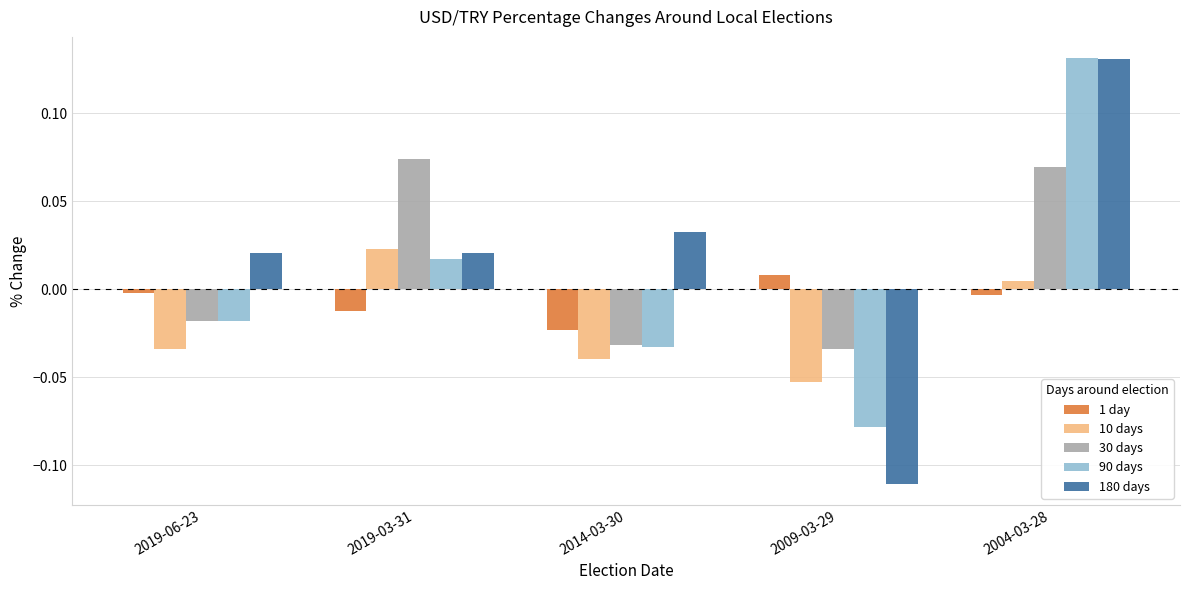

Which label corresponds to the smallest value in the chart?

2009-03-29